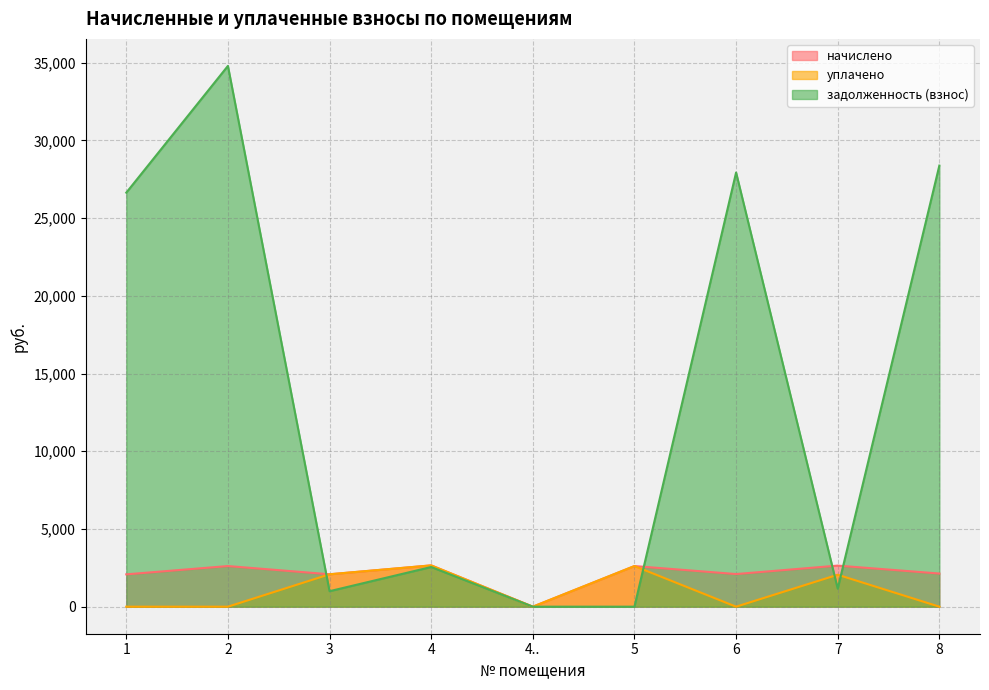

At 4.., list the series in order from smallest to largest.

начислено, уплачено, задолженность (взнос)